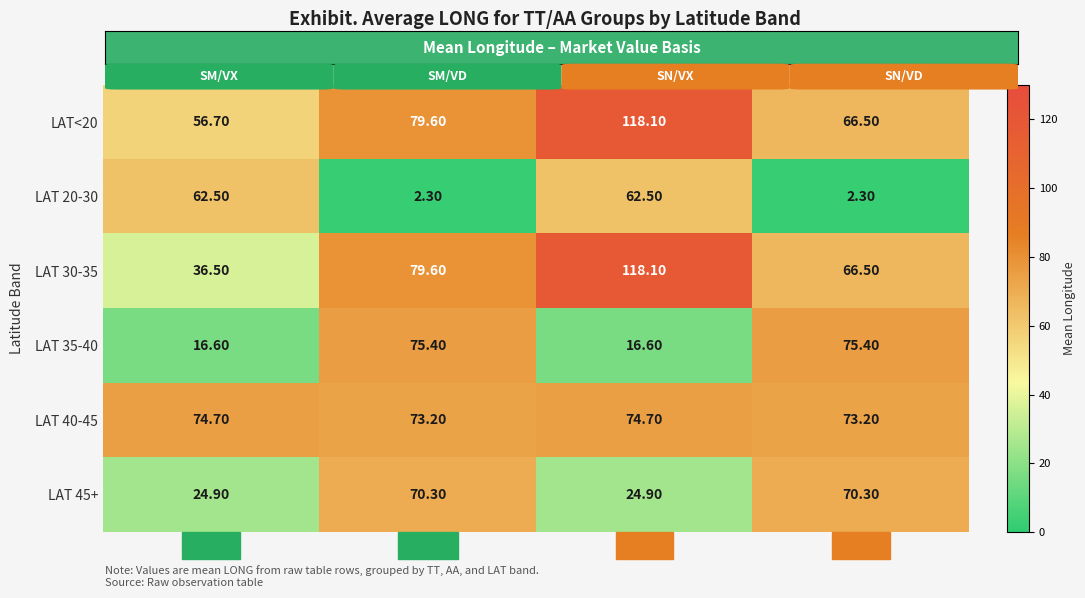

What is the difference between the second highest and minimum values in the LAT<20 series?

22.9